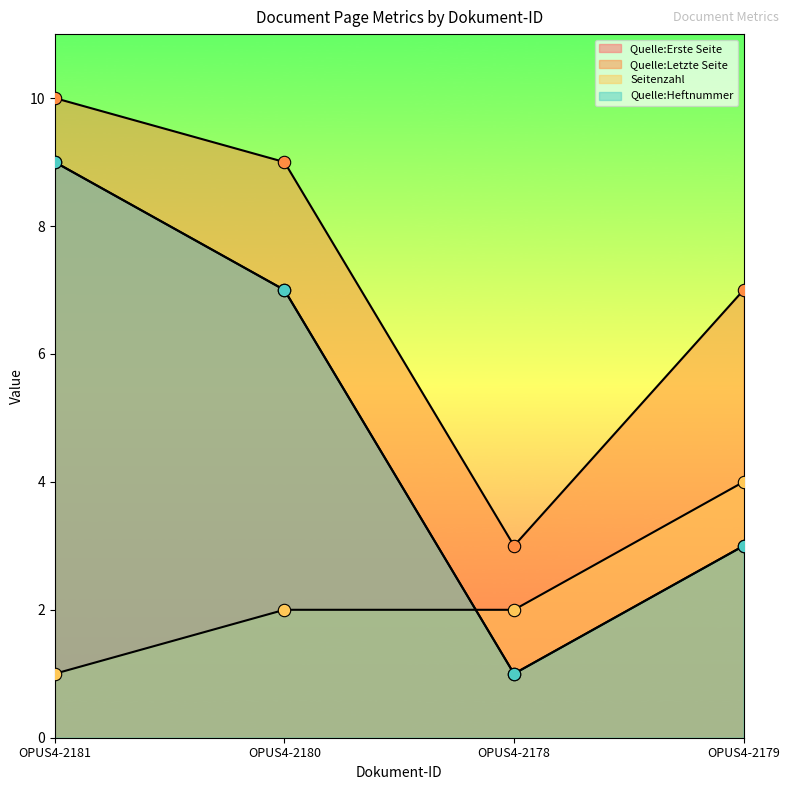

At which category is the sum across all series the highest?

OPUS4-2181